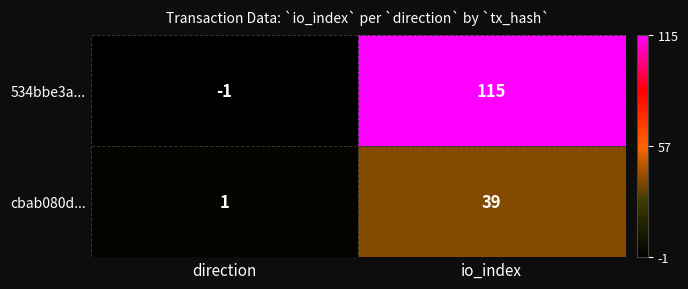

Which series has the largest range (max minus min)?

534bbe3a...